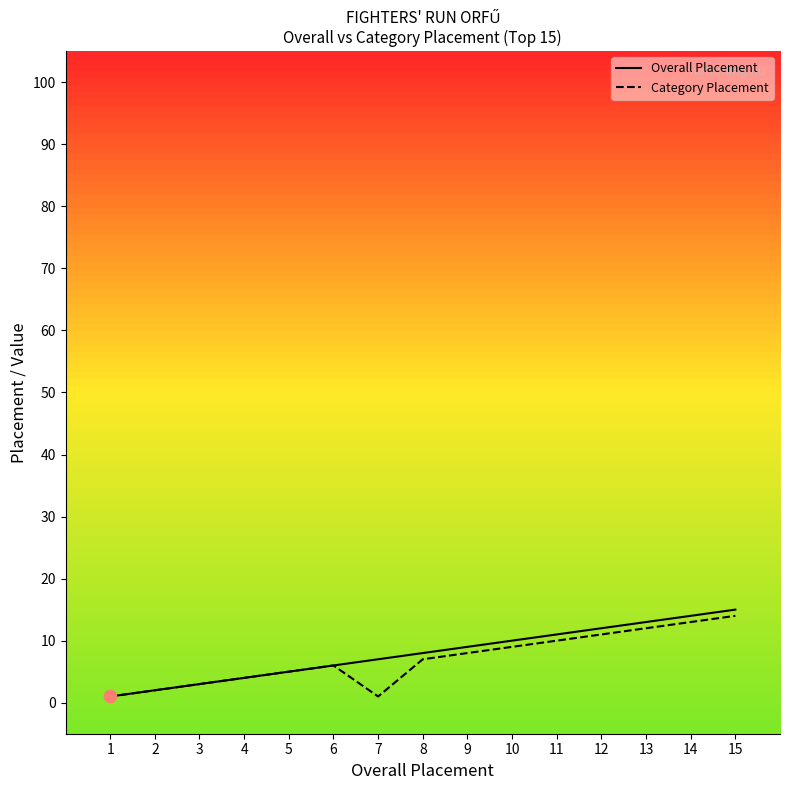

Which series changed the most between 6 and 14?

Overall Placement